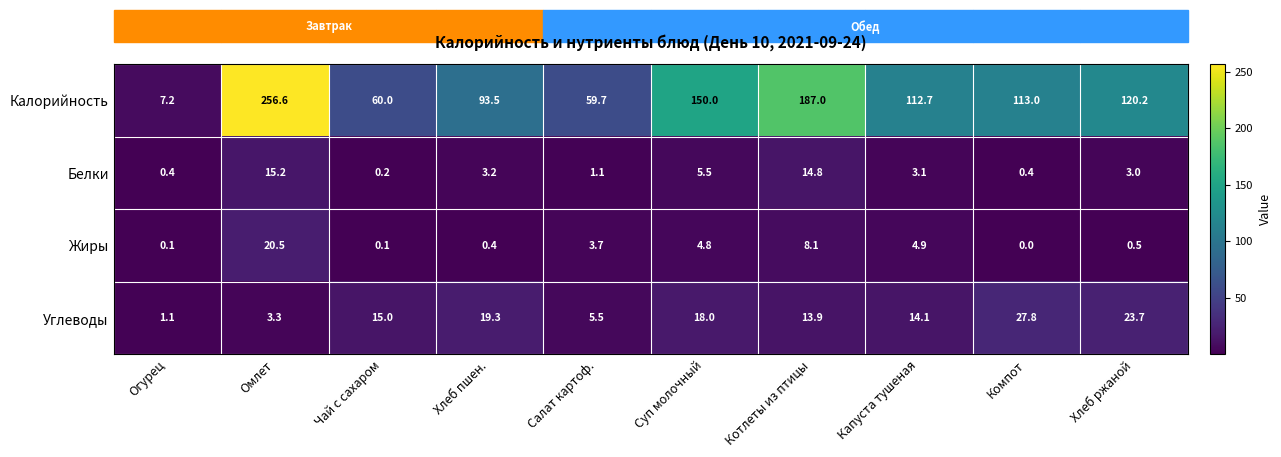

Which series has the largest total across all categories?

Калорийность